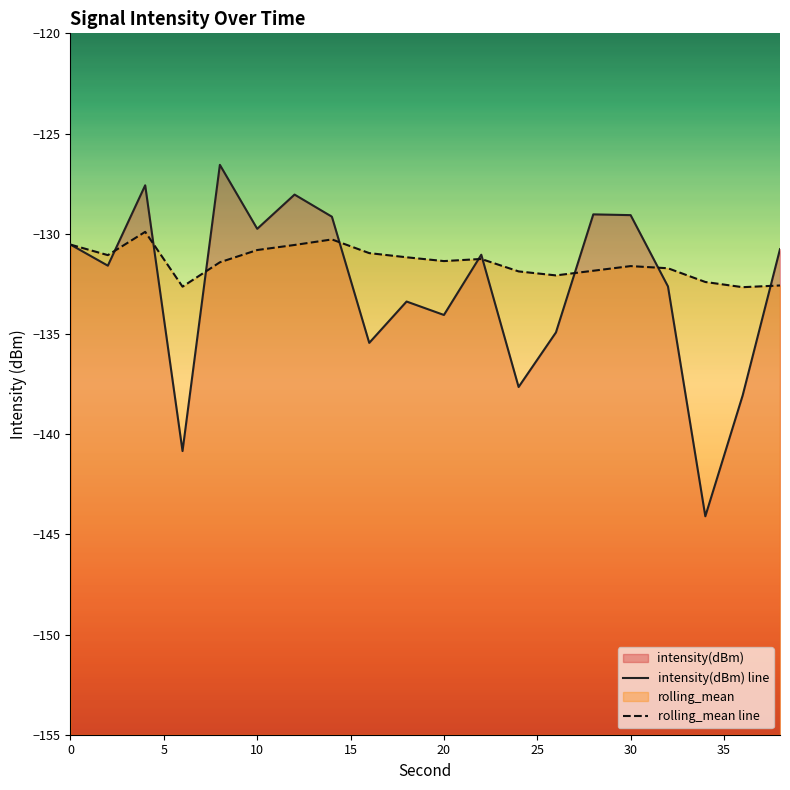

True or false: intensity(dBm) has more than 2 points higher than both neighbors.

True